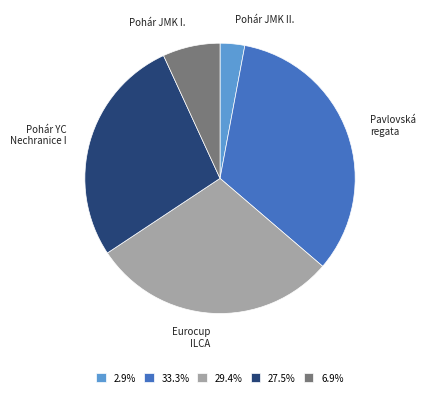

Is the sum of Pohár JMK II. and Pohár YC Nechranice I greater than half?

No